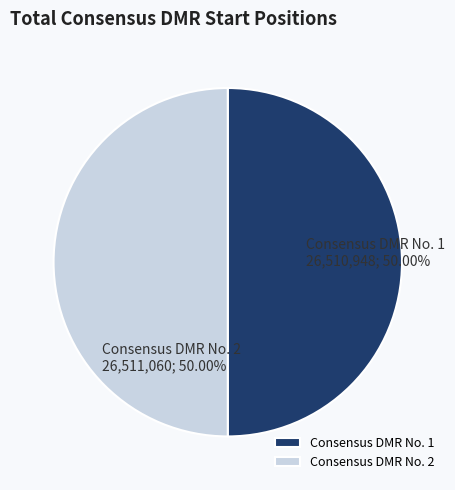

What is the ratio of the value at Consensus DMR No. 2 to the value at Consensus DMR No. 1?

1.0